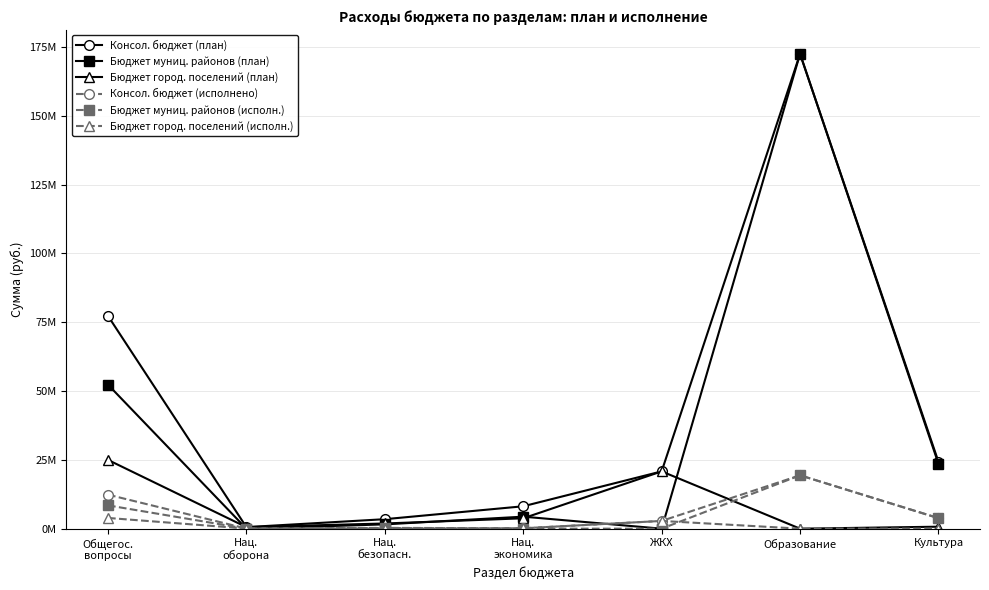

Between Нац.
оборона and Нац.
экономика, which series saw the biggest shift?

Консол. бюджет (план)